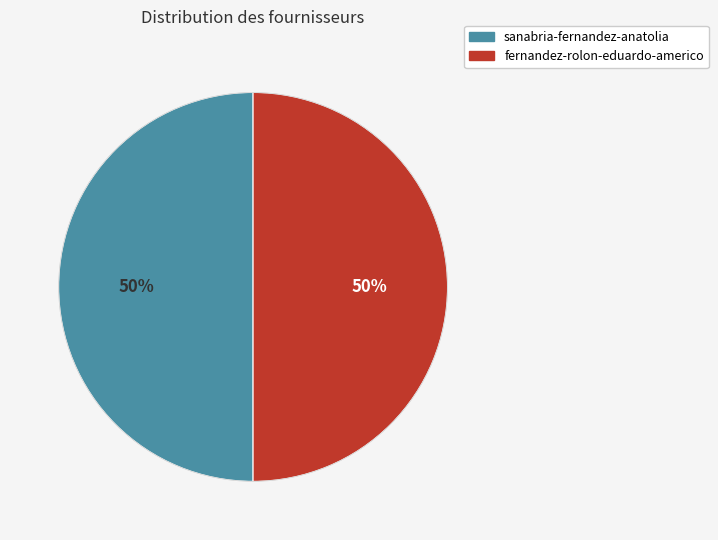

To the nearest percent, what percentage of the pie is fernandez-rolon-eduardo-americo?

50%